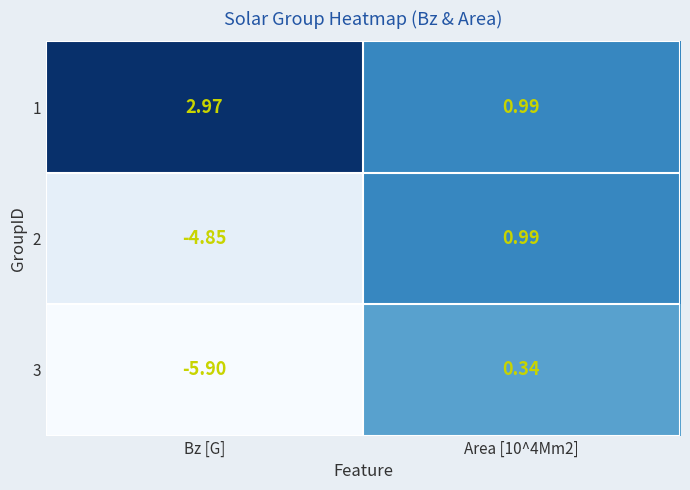

At which category does the chart reach its peak across all series?

Bz [G]